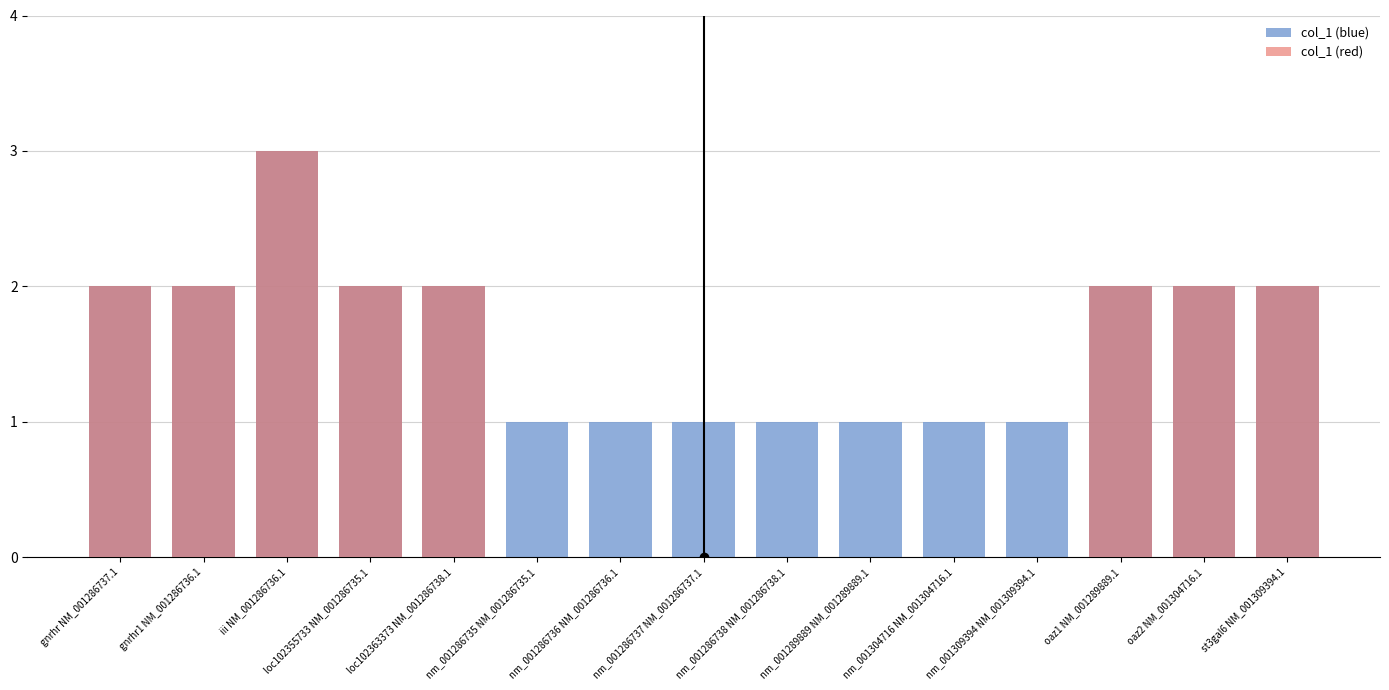

Reading right to left, list all the values displayed in this chart.

col_1 (blue): st3gal6 NM_001309394.1=2	oaz2 NM_001304716.1=2	oaz1 NM_001289889.1=2	nm_001309394 NM_001309394.1=1	nm_001304716 NM_001304716.1=1	nm_001289889 NM_001289889.1=1	nm_001286738 NM_001286738.1=1	nm_001286737 NM_001286737.1=1	nm_001286736 NM_001286736.1=1	nm_001286735 NM_001286735.1=1	loc102363373 NM_001286738.1=2	loc102355733 NM_001286735.1=2	iii NM_001286736.1=3	gnrhr1 NM_001286736.1=2	gnrhr NM_001286737.1=2
col_1 (red): st3gal6 NM_001309394.1=2	oaz2 NM_001304716.1=2	oaz1 NM_001289889.1=2	nm_001309394 NM_001309394.1=0	nm_001304716 NM_001304716.1=0	nm_001289889 NM_001289889.1=0	nm_001286738 NM_001286738.1=0	nm_001286737 NM_001286737.1=0	nm_001286736 NM_001286736.1=0	nm_001286735 NM_001286735.1=0	loc102363373 NM_001286738.1=2	loc102355733 NM_001286735.1=2	iii NM_001286736.1=3	gnrhr1 NM_001286736.1=2	gnrhr NM_001286737.1=2